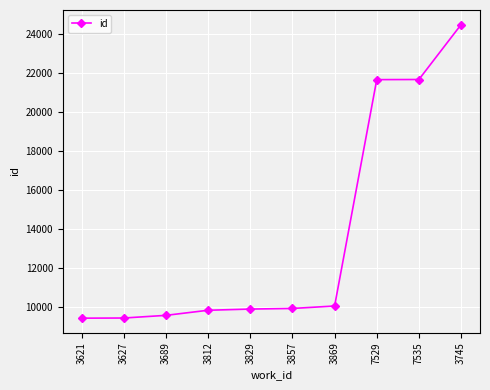

How many distinct data groups are displayed?

1